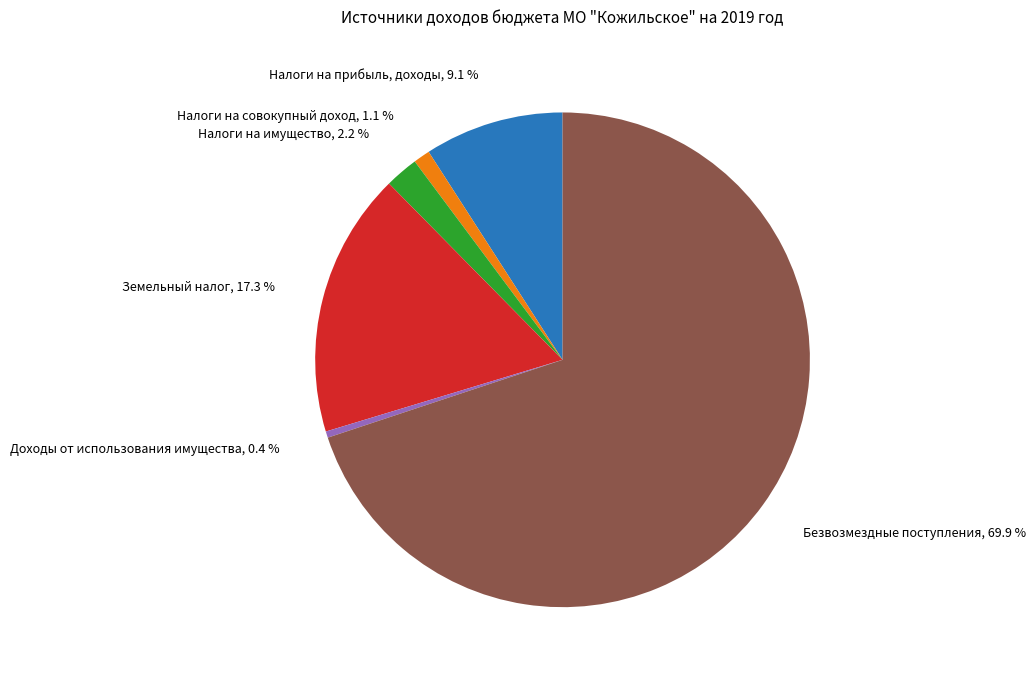

Does any single category account for the majority?

Yes